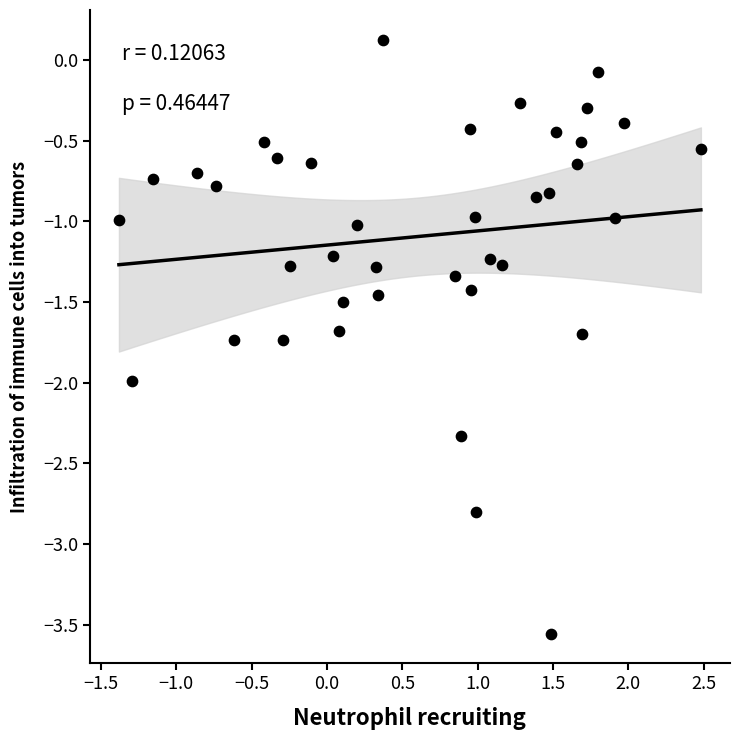

What is the range of Y values (max minus min)?

3.7